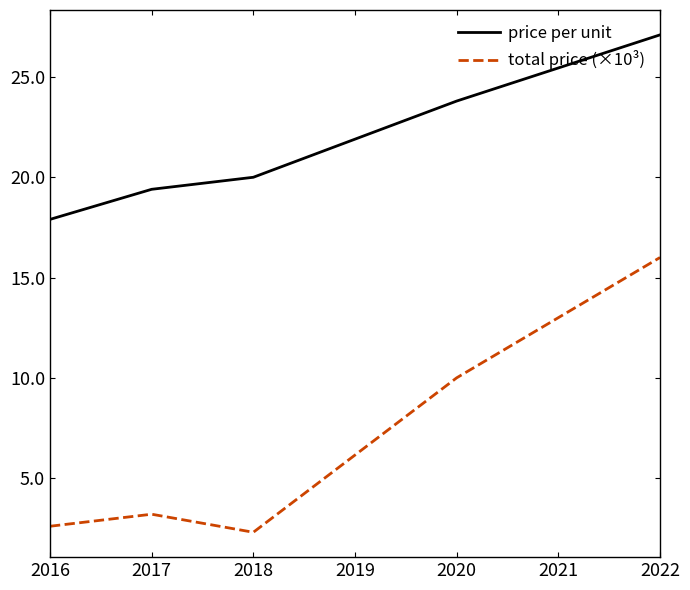

At which label does price per unit reach its peak?

2022